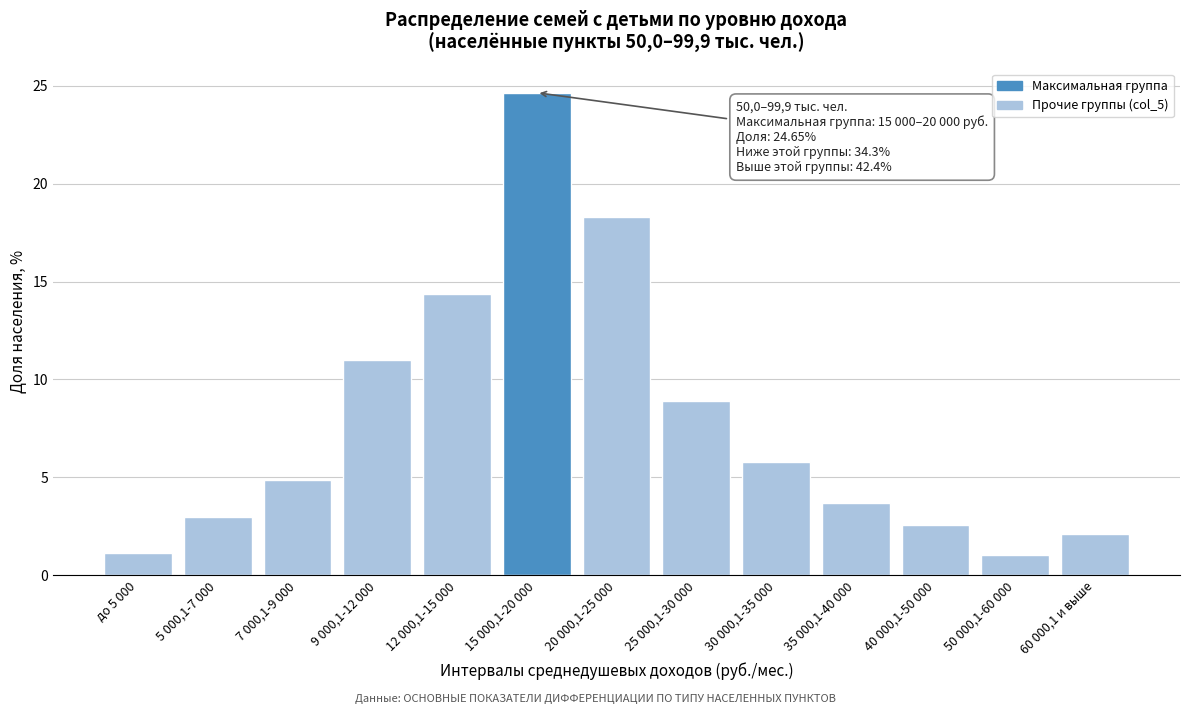

What is the label of the 3rd bar from the left?

7 000,1-9 000